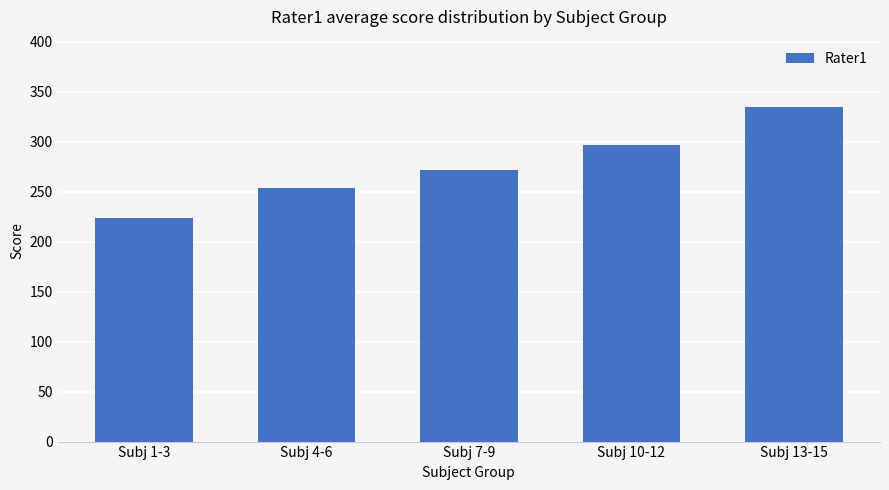

Which label corresponds to the largest value in the chart?

Subj 13-15